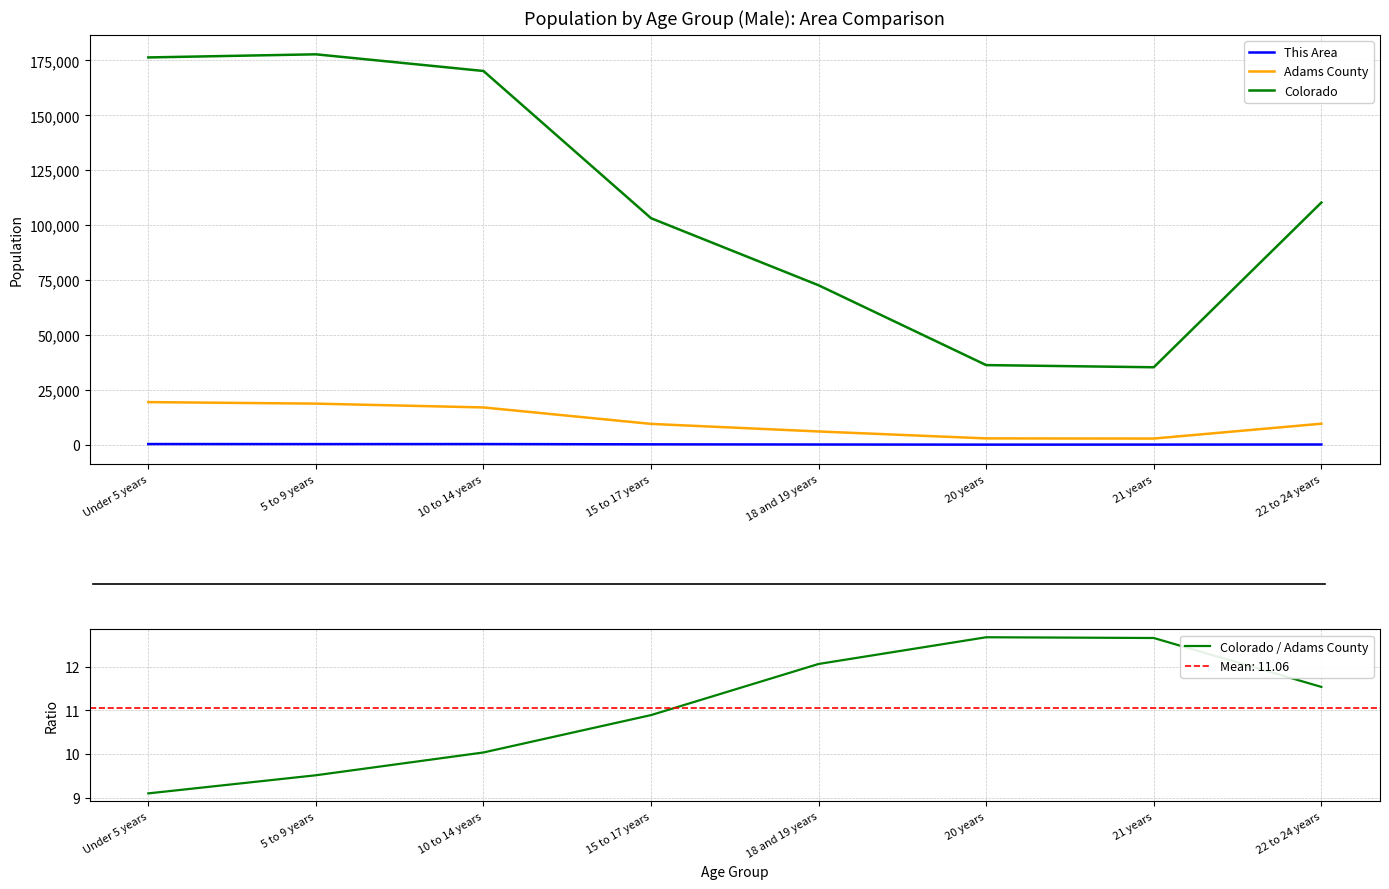

What is the total value across all series at 10 to 14 years?

187440.0